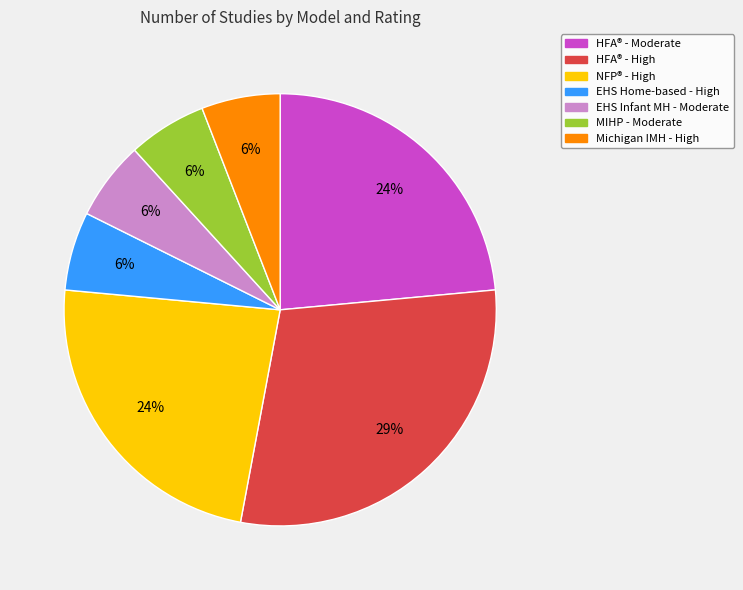

Is there any slice that represents more than half of the pie?

No